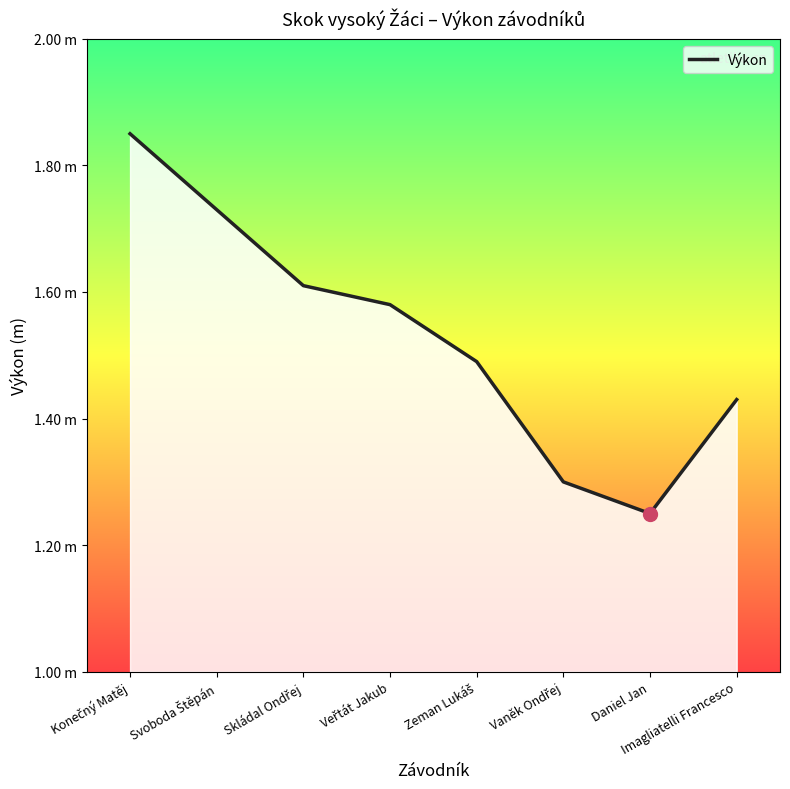

Which label corresponds to the smallest value in the chart?

Daniel Jan